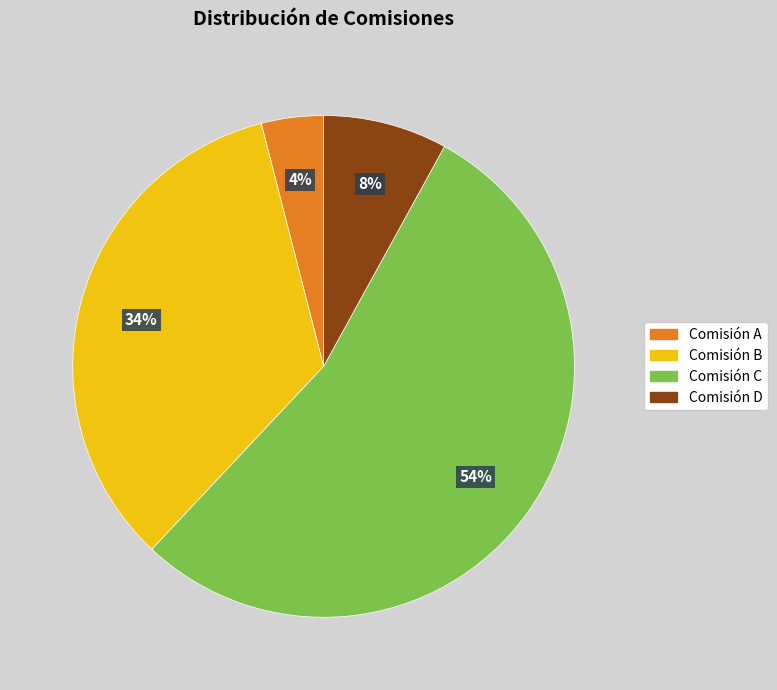

Which slice is the largest?

Comisión C